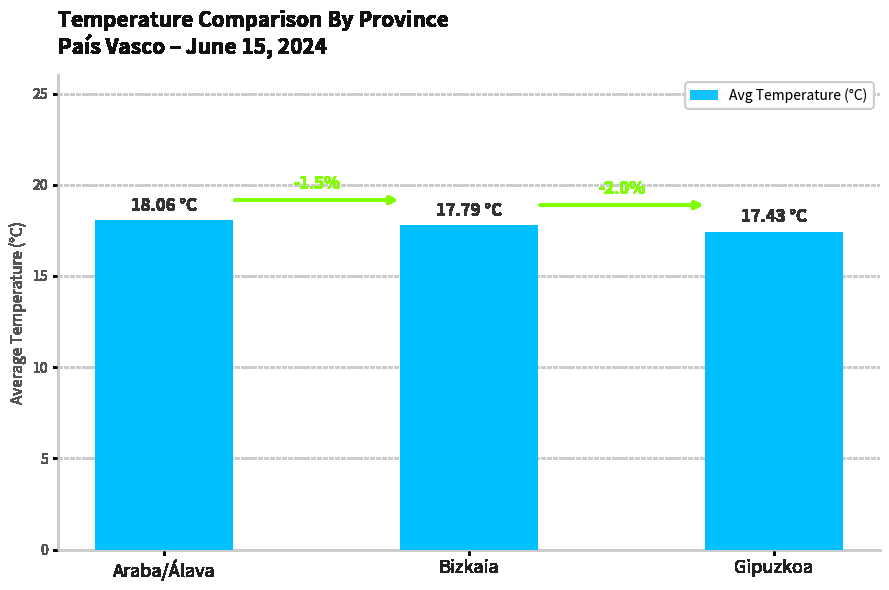

How many bars are there in total?

3